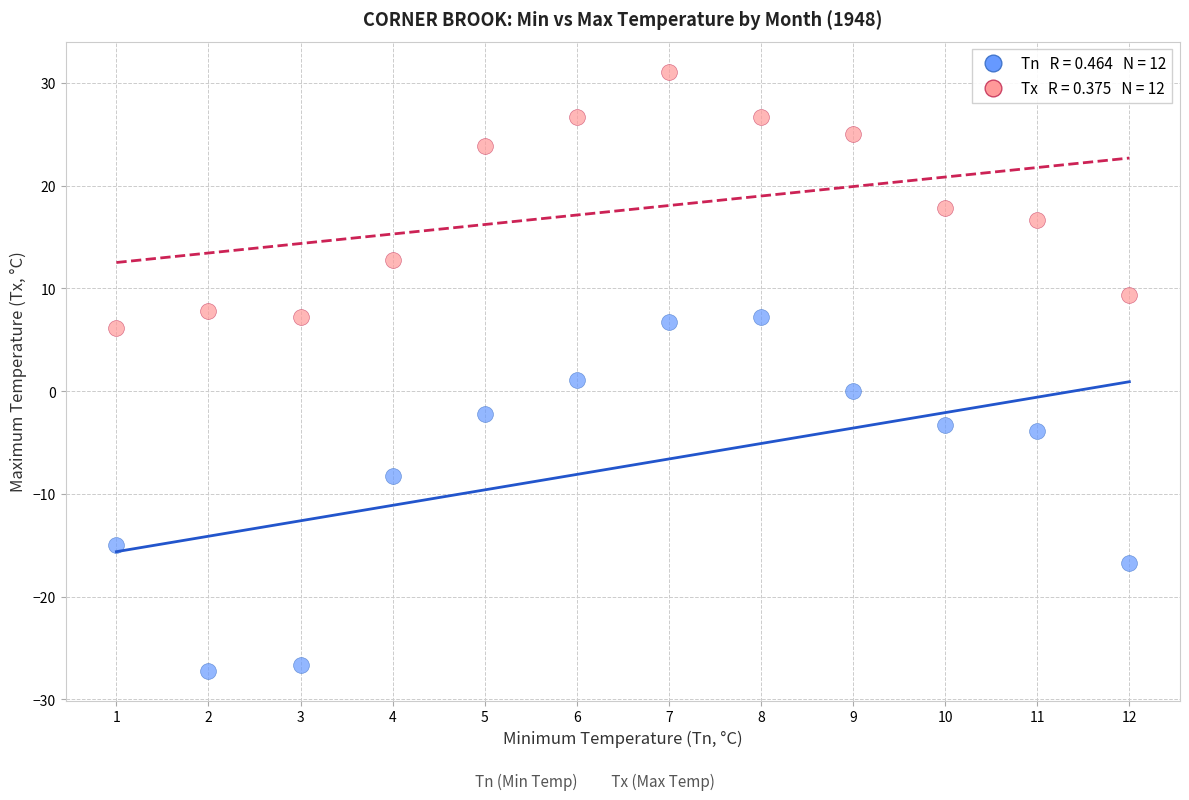

Across all data points, what is the range of X values (max minus min)?

11.0